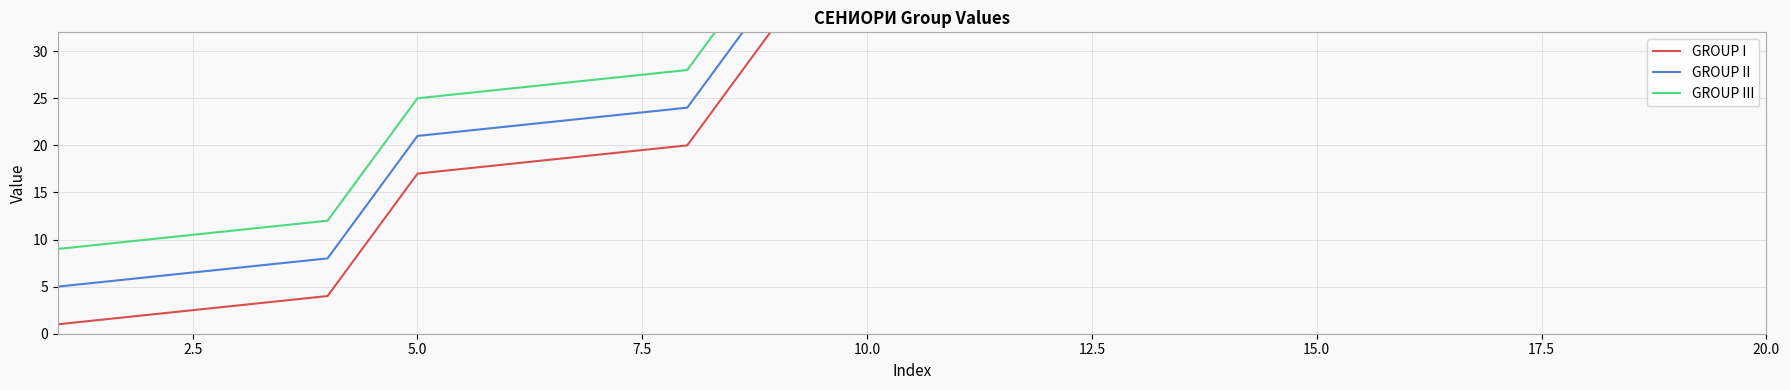

True or false: GROUP I and GROUP II intersect in this chart.

False